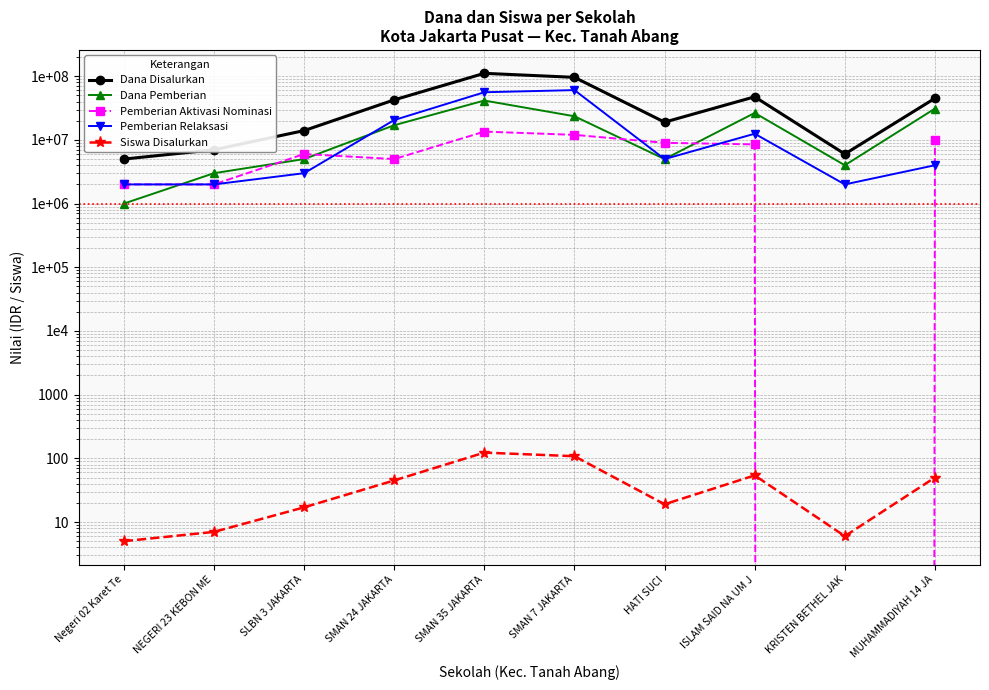

How many values in the Pemberian Aktivasi Nominasi series are below 8500000?

5